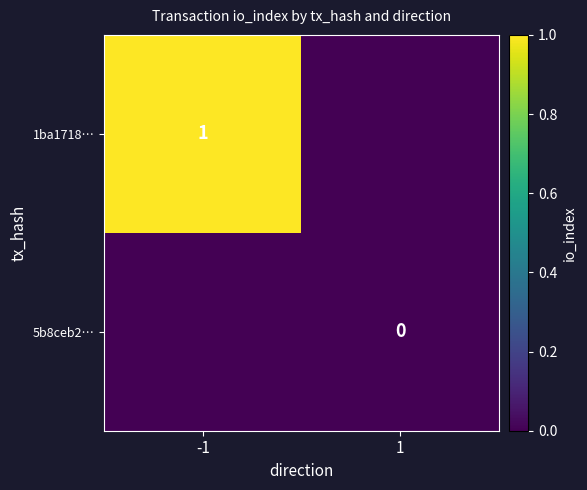

True or false: 1ba1718… has a value of 2 at -1.

False